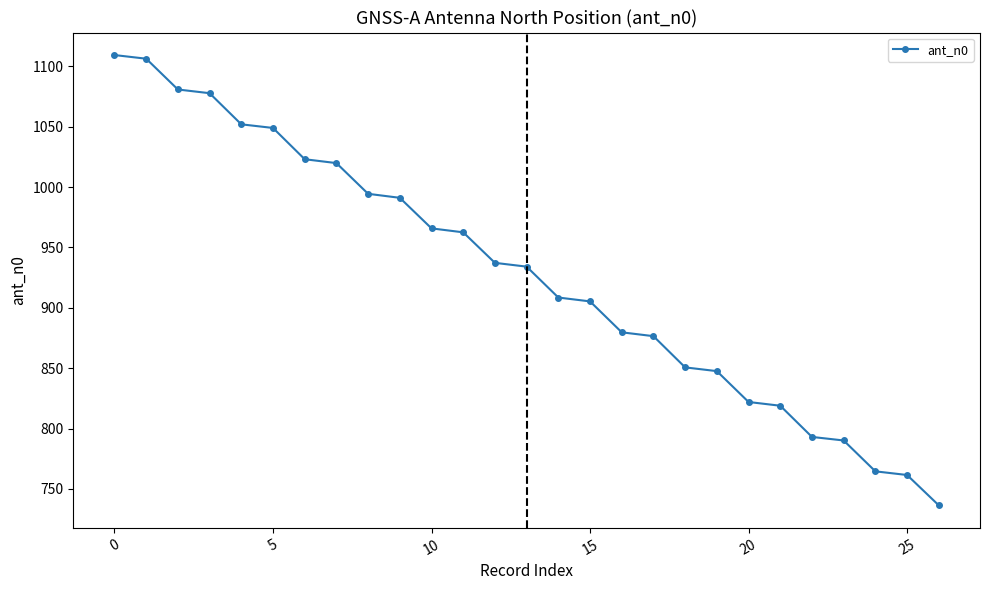

Reading right to left, what are all the values shown in this chart?

736.4	761.6	764.6	790.2	793.1	818.9	822.0	847.6	850.7	876.6	879.7	905.3	908.5	934.1	937.3	962.5	965.8	991.1	994.4	1019.9	1023.1	1049.0	1052.0	1077.8	1080.8	1106.3	1109.4